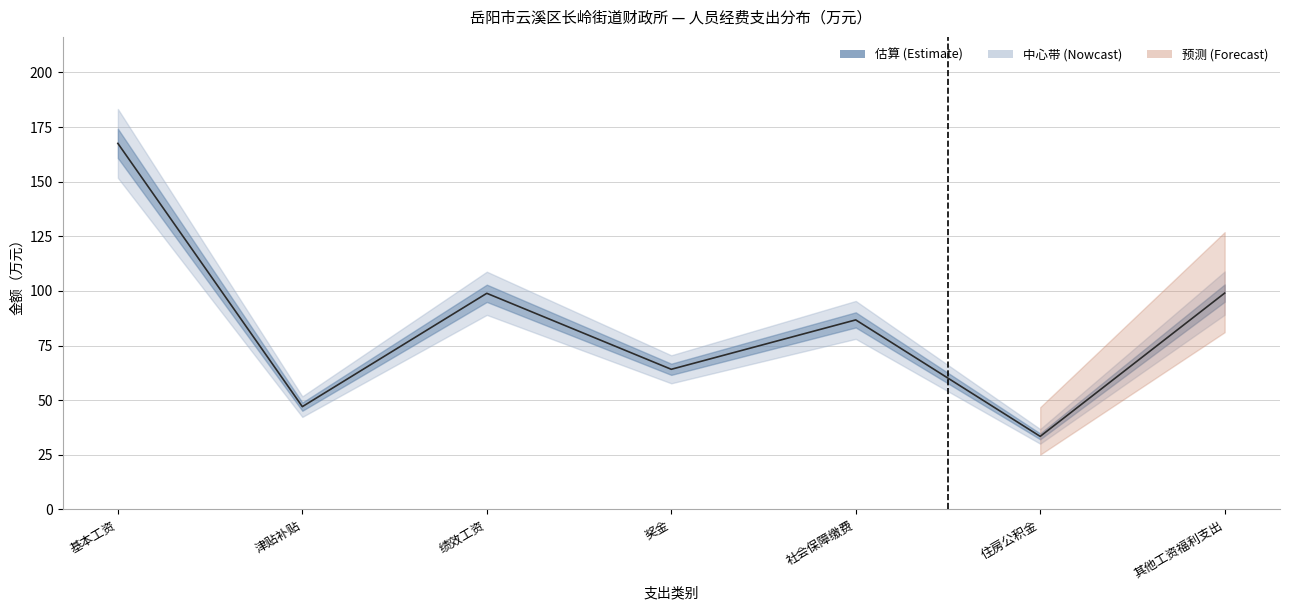

What is the difference between the maximum and second lowest values?

120.5